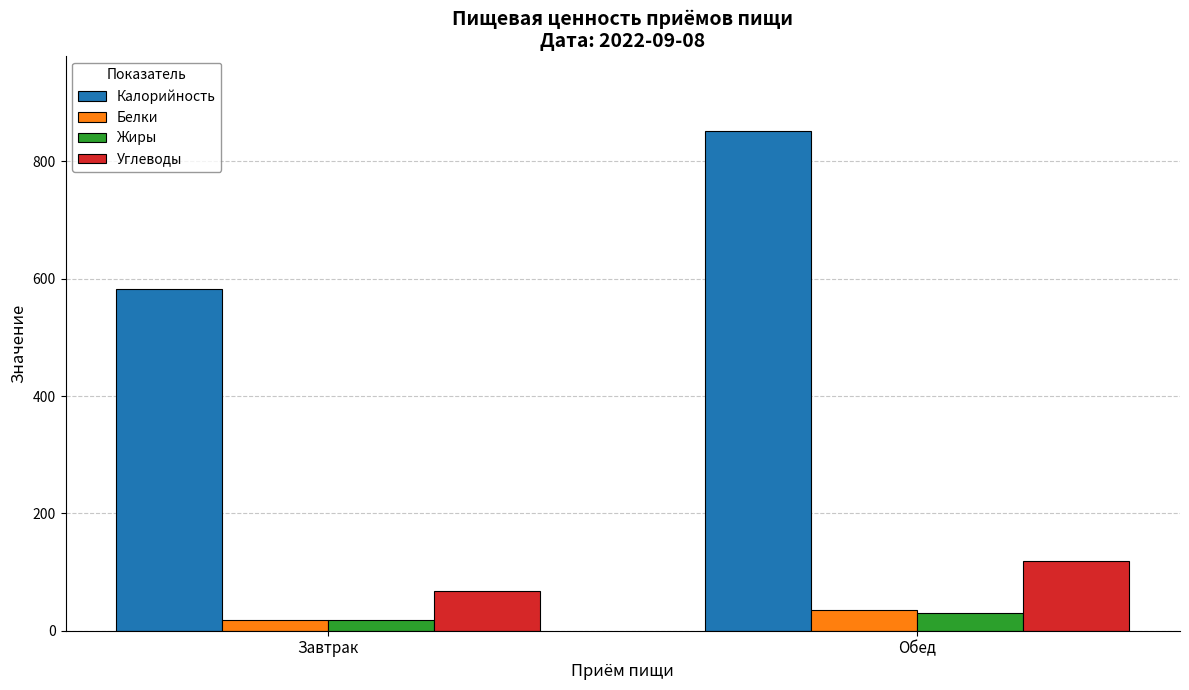

Which series changed the most between Завтрак and Обед?

Калорийность